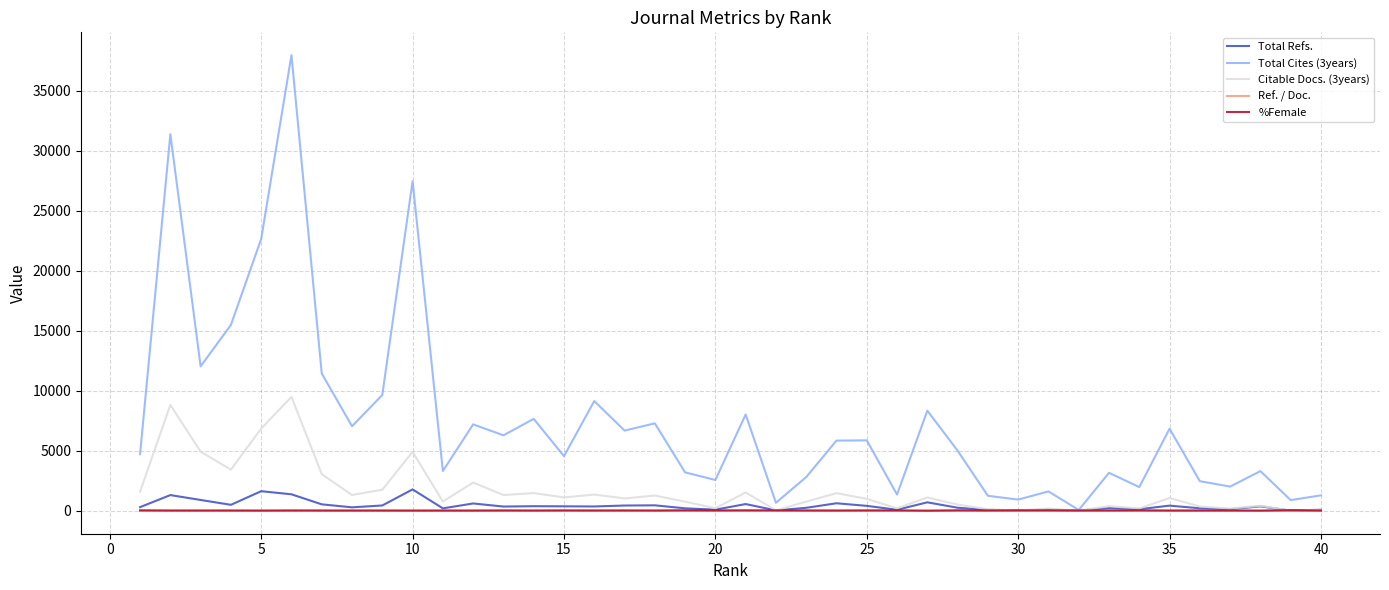

Which series has the largest total across all categories?

Total Cites (3years)